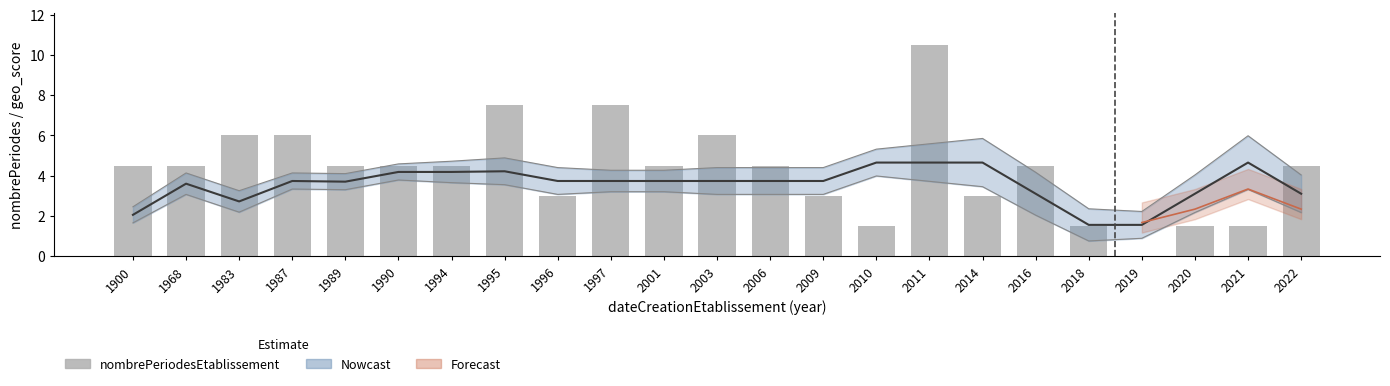

List the labels in order of value, largest first.

2011, 1995, 1997, 1983, 1987, 2003, 1900, 1968, 1989, 1990, 1994, 2001, 2006, 2016, 2022, 1996, 2009, 2014, 2010, 2018, 2020, 2021, 2019